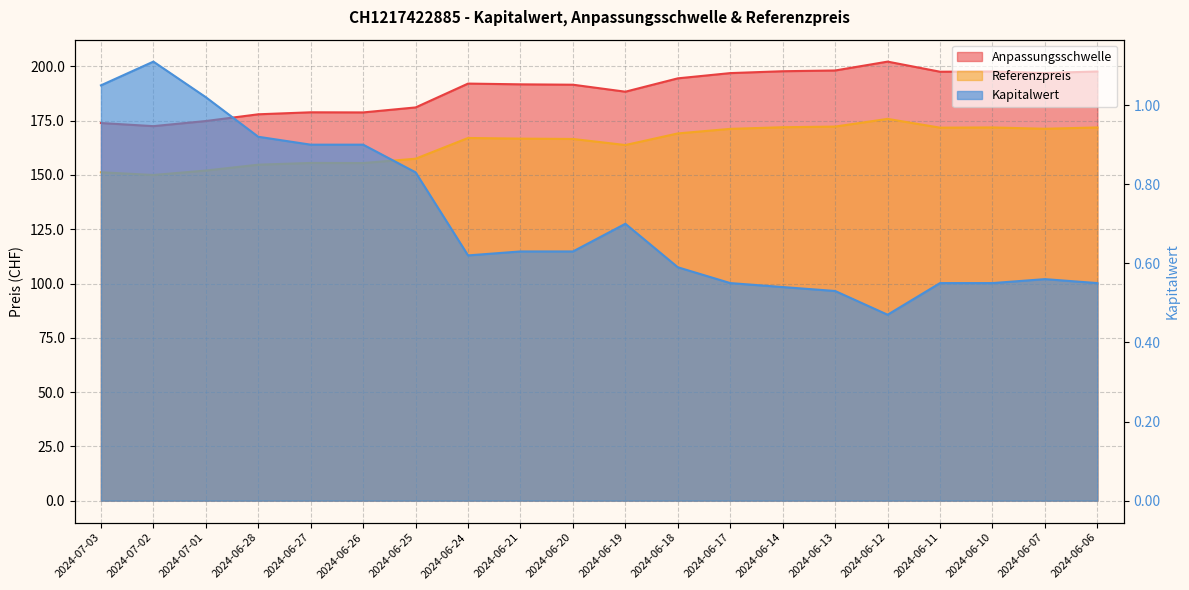

At 2024-06-17, list the series in order from smallest to largest.

Kapitalwert, Referenzpreis, Anpassungsschwelle